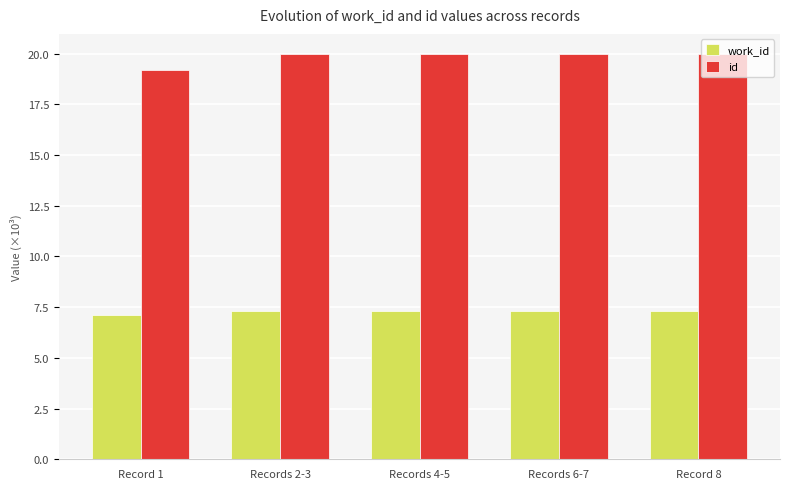

Reading left to right, list all the values displayed in this chart.

work_id: Record 1=7.1	Records 2-3=7.3	Records 4-5=7.3	Records 6-7=7.3	Record 8=7.3
id: Record 1=19.2	Records 2-3=20.0	Records 4-5=20.0	Records 6-7=20.0	Record 8=20.0